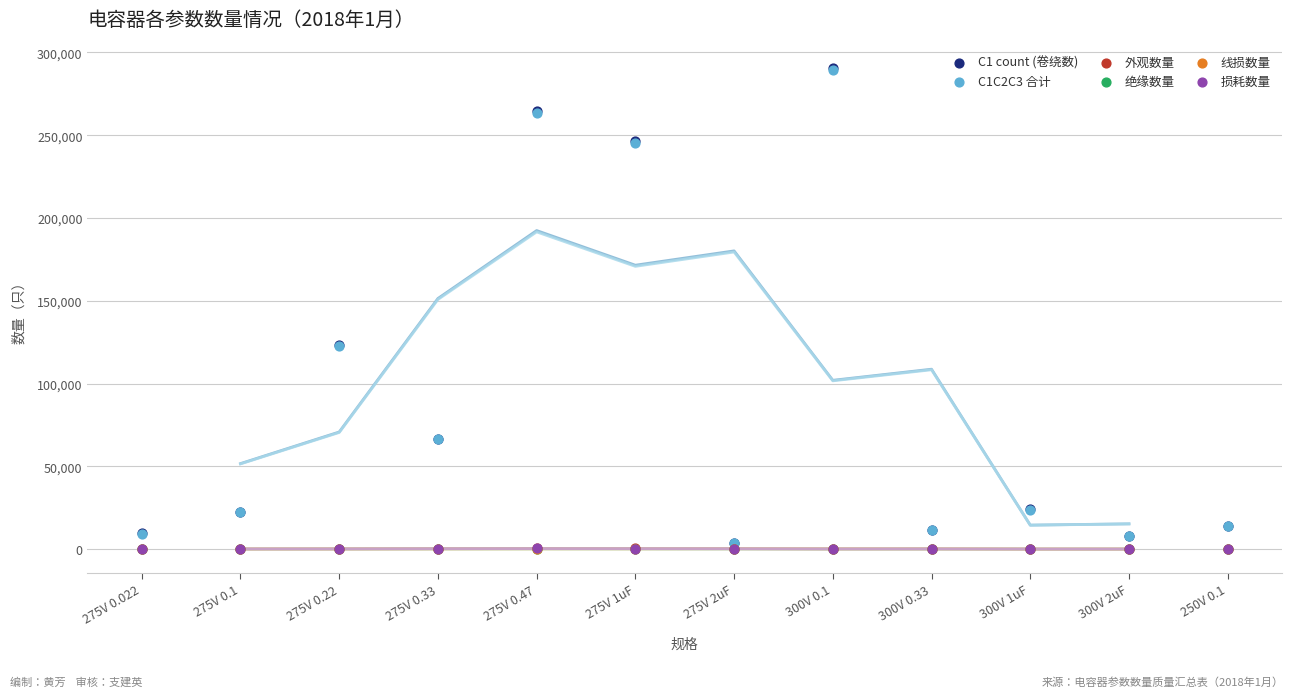

Which series has the widest spread of Y values?

C1 count (卷绕数)